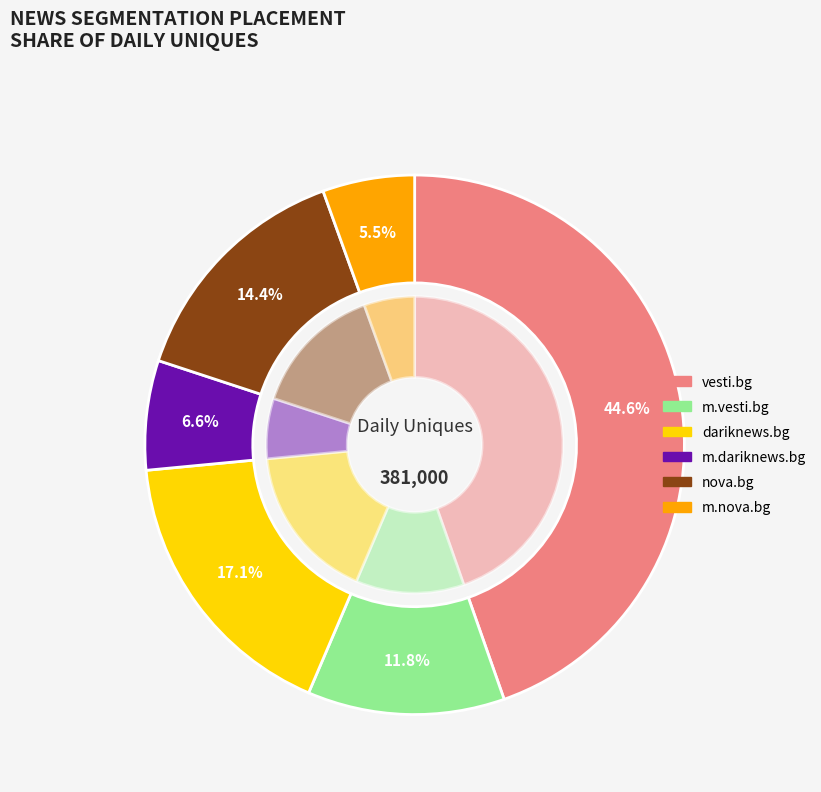

Which slice is the smallest?

m.nova.bg